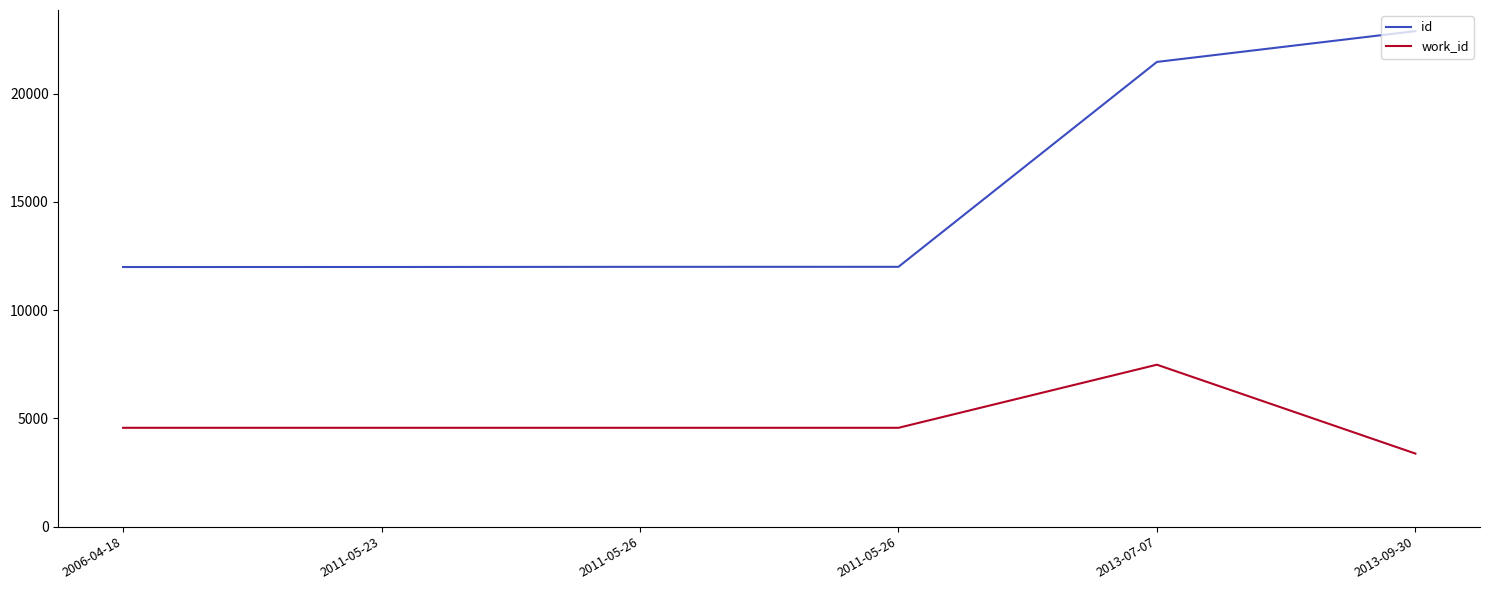

Reading left to right, extract all data points from this chart.

id: 2006-04-18=11993	2011-05-23=11995	2011-05-26=12002	2011-05-26=12003	2013-07-07=21468	2013-09-30=22891
work_id: 2006-04-18=4566	2011-05-23=4566	2011-05-26=4566	2011-05-26=4566	2013-07-07=7481	2013-09-30=3376